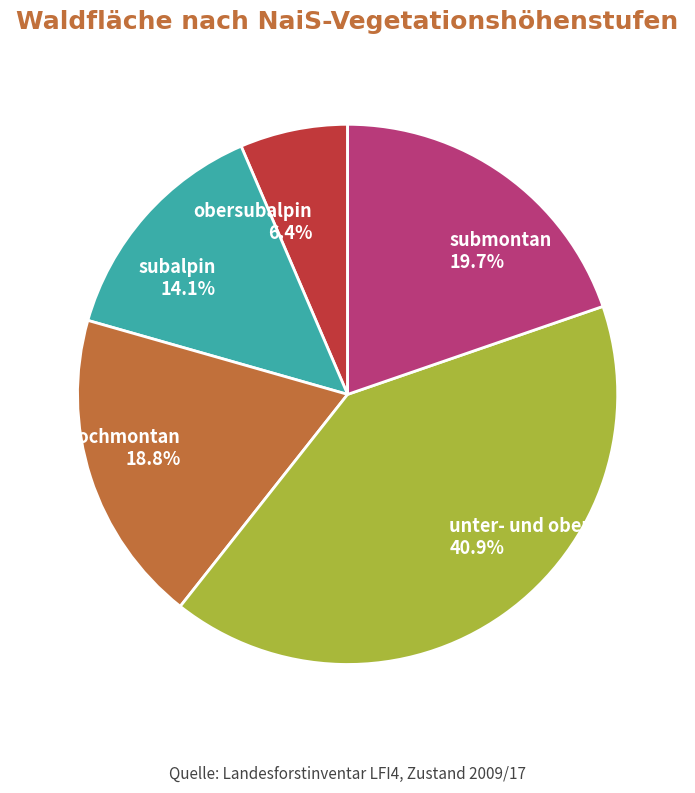

Is the sum of hochmontan and submontan greater than half?

No